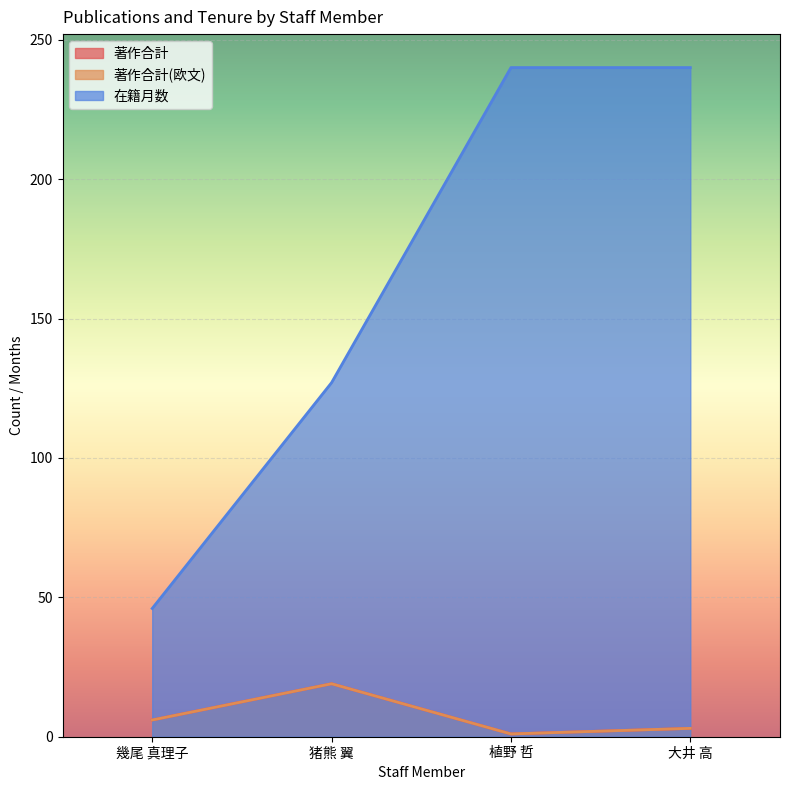

Which series has the largest total across all categories?

在籍月数